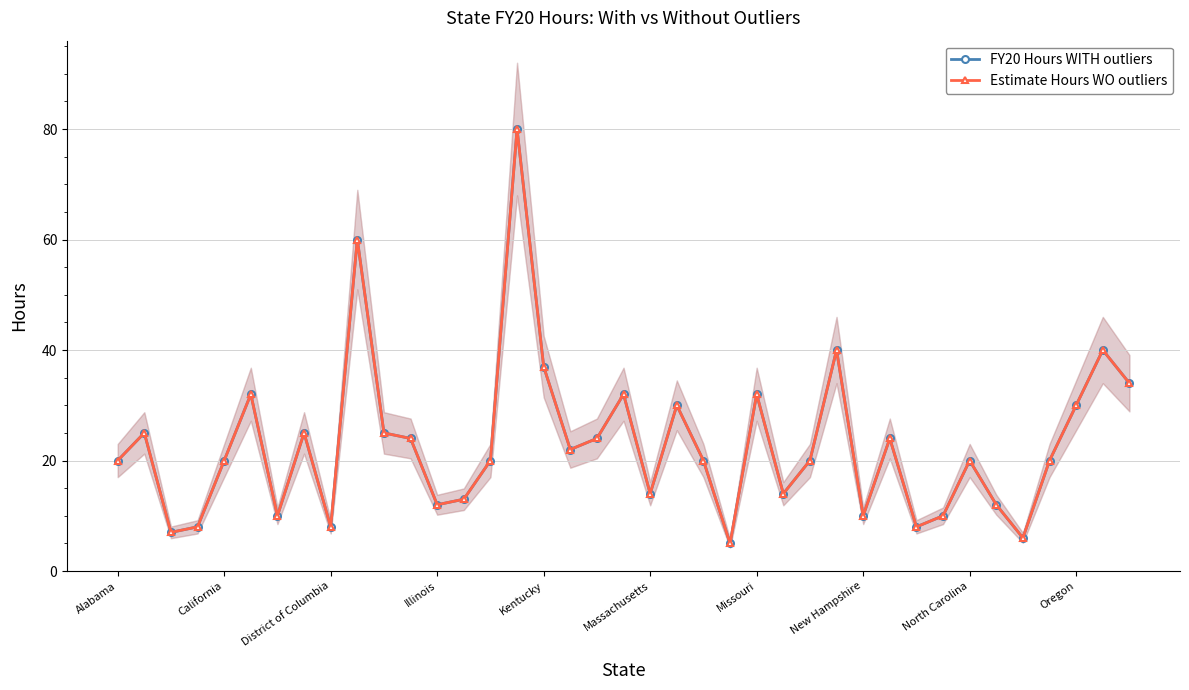

Which series has the largest total across all categories?

FY20 Hours WITH outliers